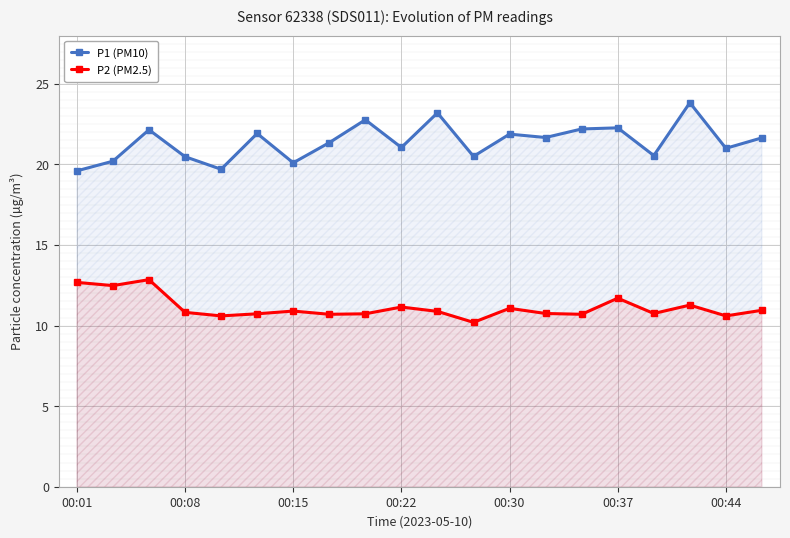

True or false: P2 (PM2.5) has a value of 10.7 at 14.

True